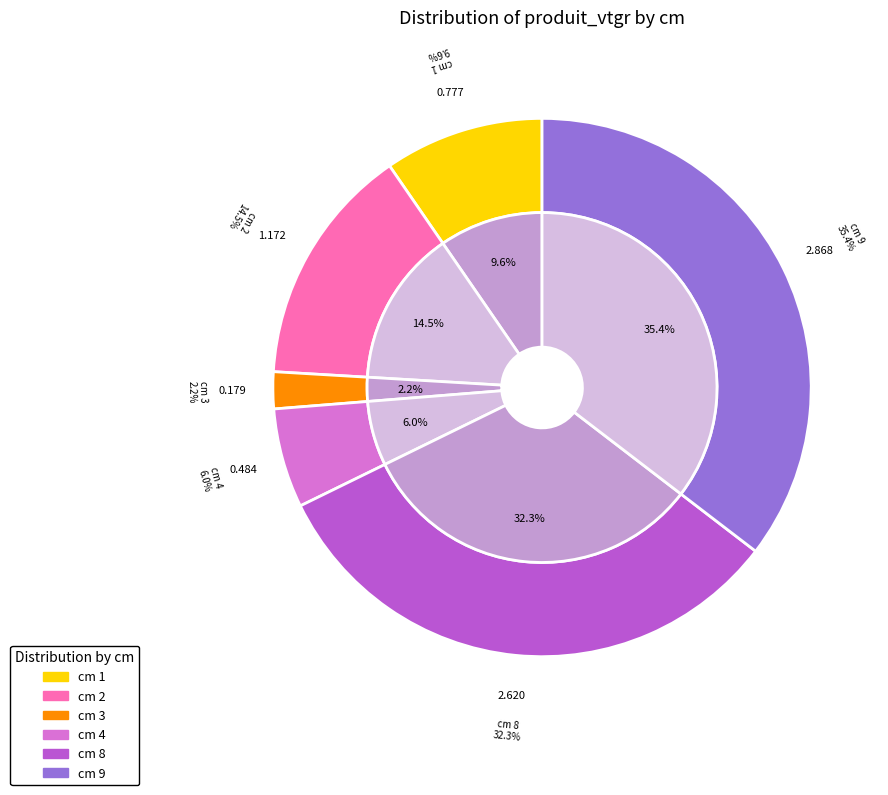

What is the largest slice in the pie chart?

9